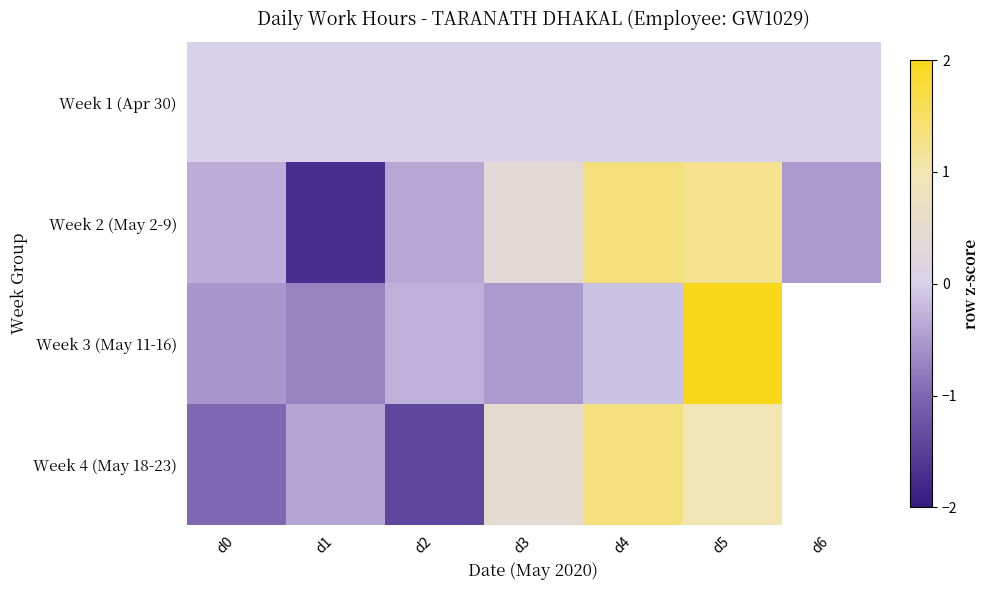

Rank the series at d5 from highest to lowest value.

Week 3 (May 11-16), Week 2 (May 2-9), Week 4 (May 18-23), Week 1 (Apr 30)